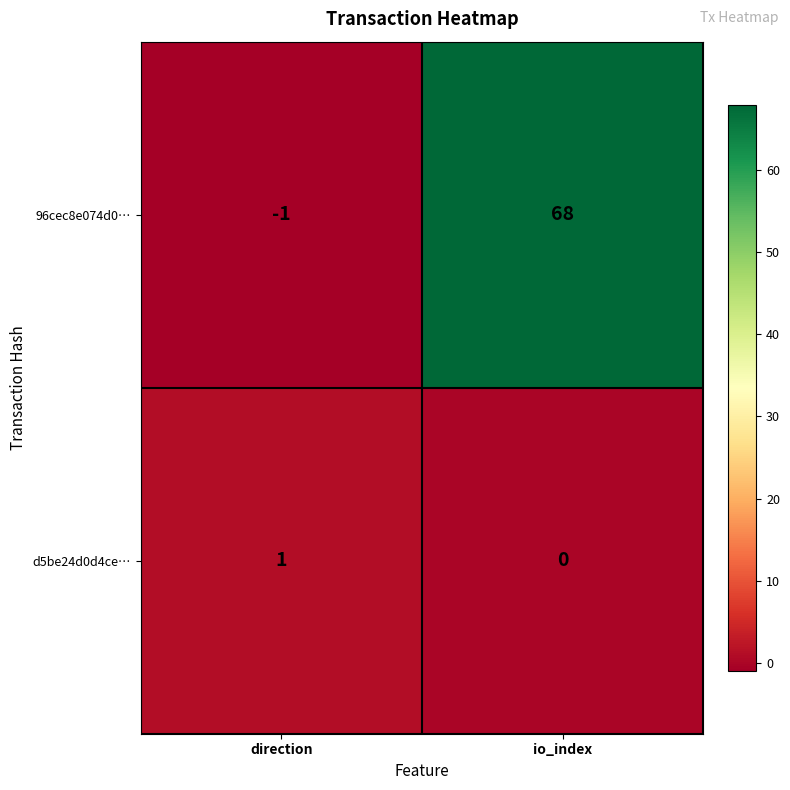

Where is d5be24d0d4ce… nearest to the value 0?

io_index